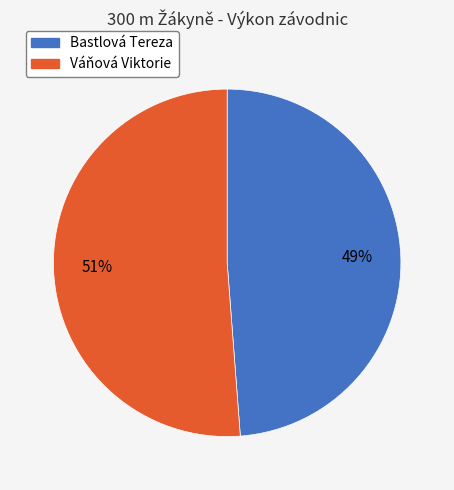

Which slice is the smallest?

Bastlová Tereza